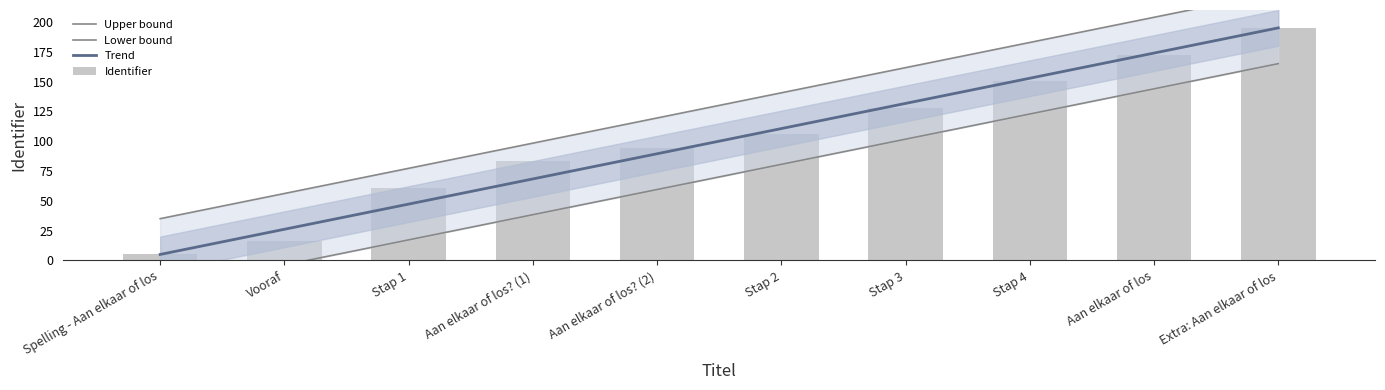

What value does the Lower bound series have at Aan elkaar of los?

143.9